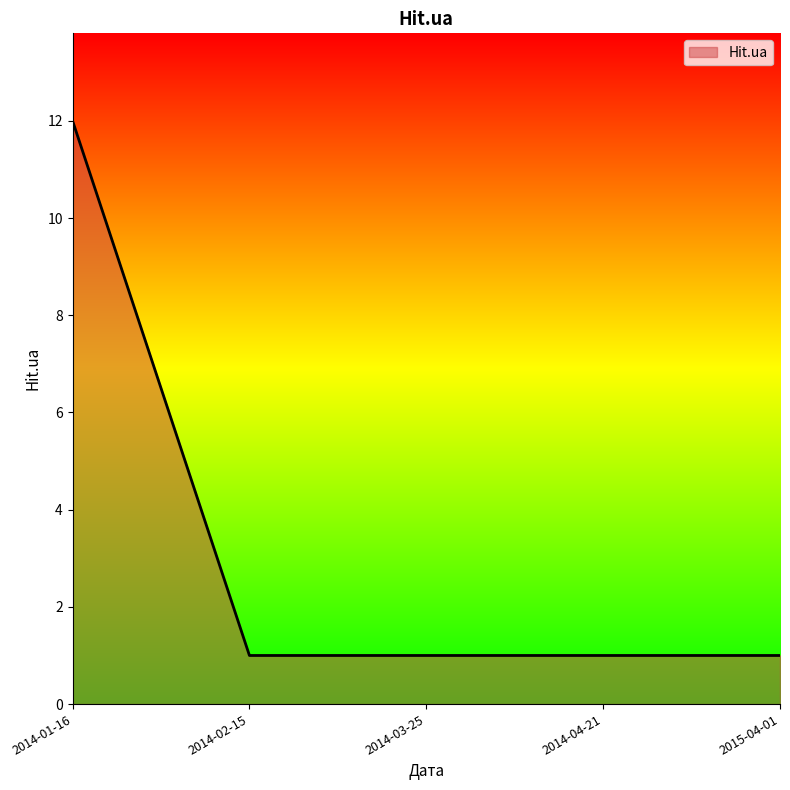

What is the label of the 3rd point from the right?

2014-03-25